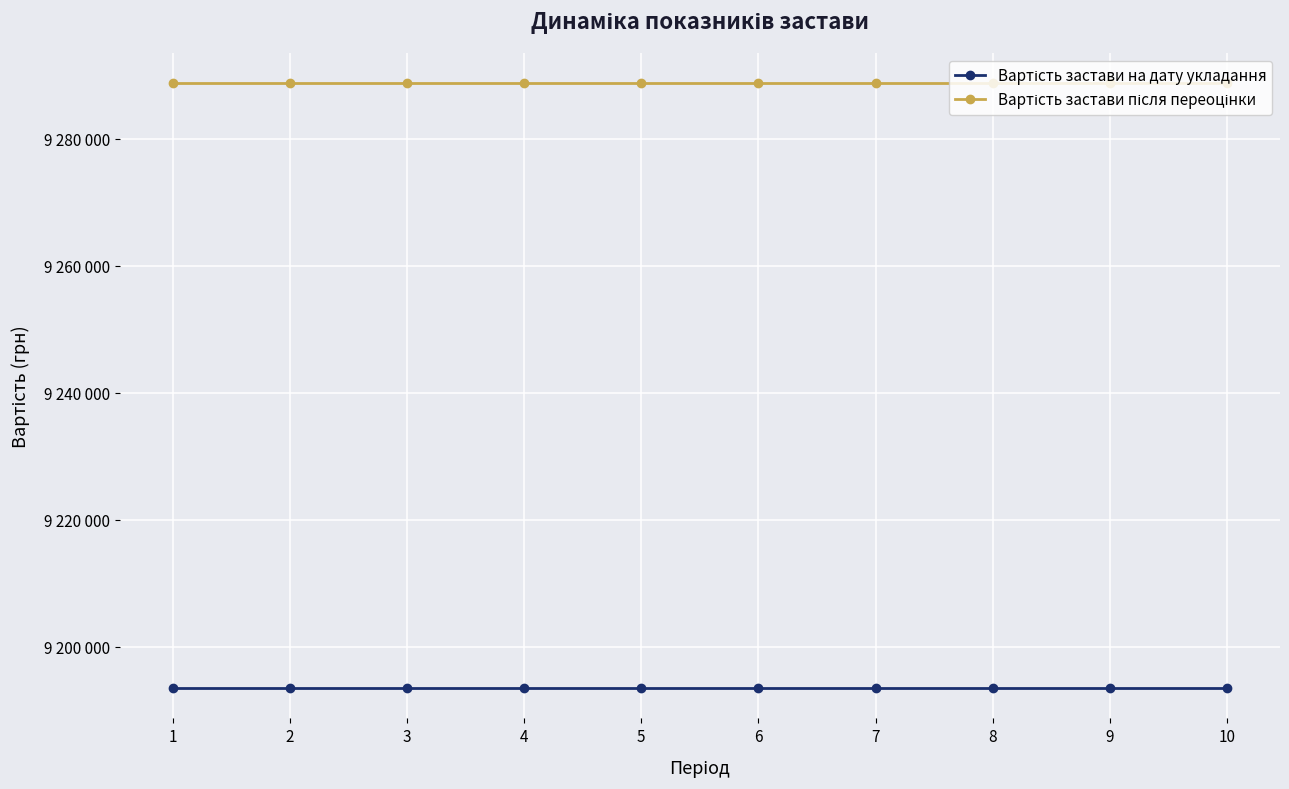

What are all the series names shown in the legend?

Вартість застави на дату укладання, Вартість застави після переоцінки